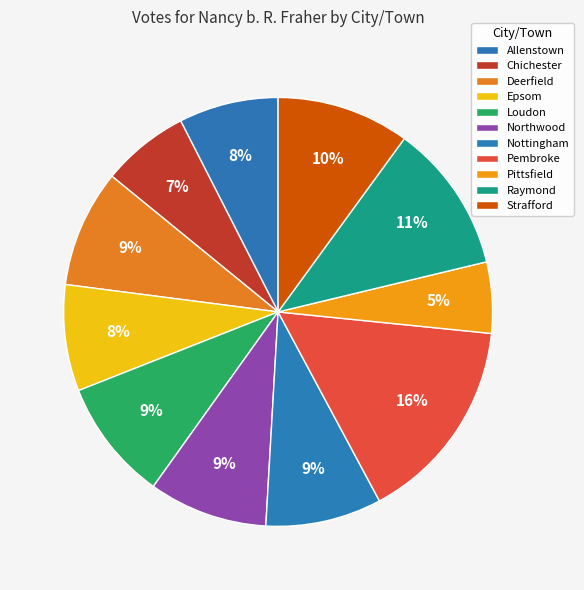

How many segments does this pie chart have?

11